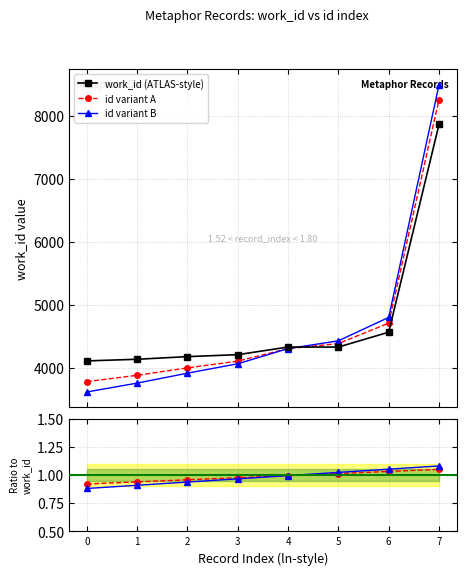

Which has a higher value, 0 or 3?

3